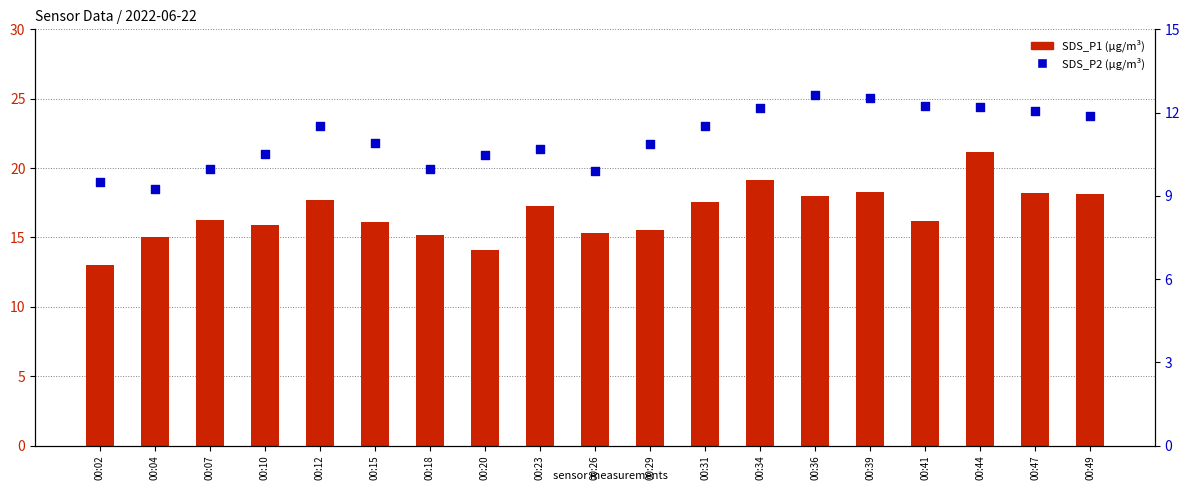

Is the value of SDS_P1 (µg/m³) at 00:20 greater than the value of SDS_P2 at 00:39?

Yes